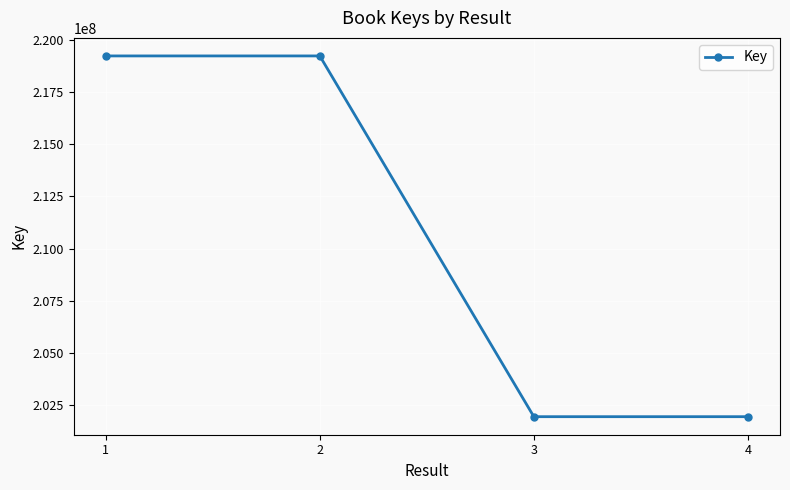

How many lines are shown in the chart?

1